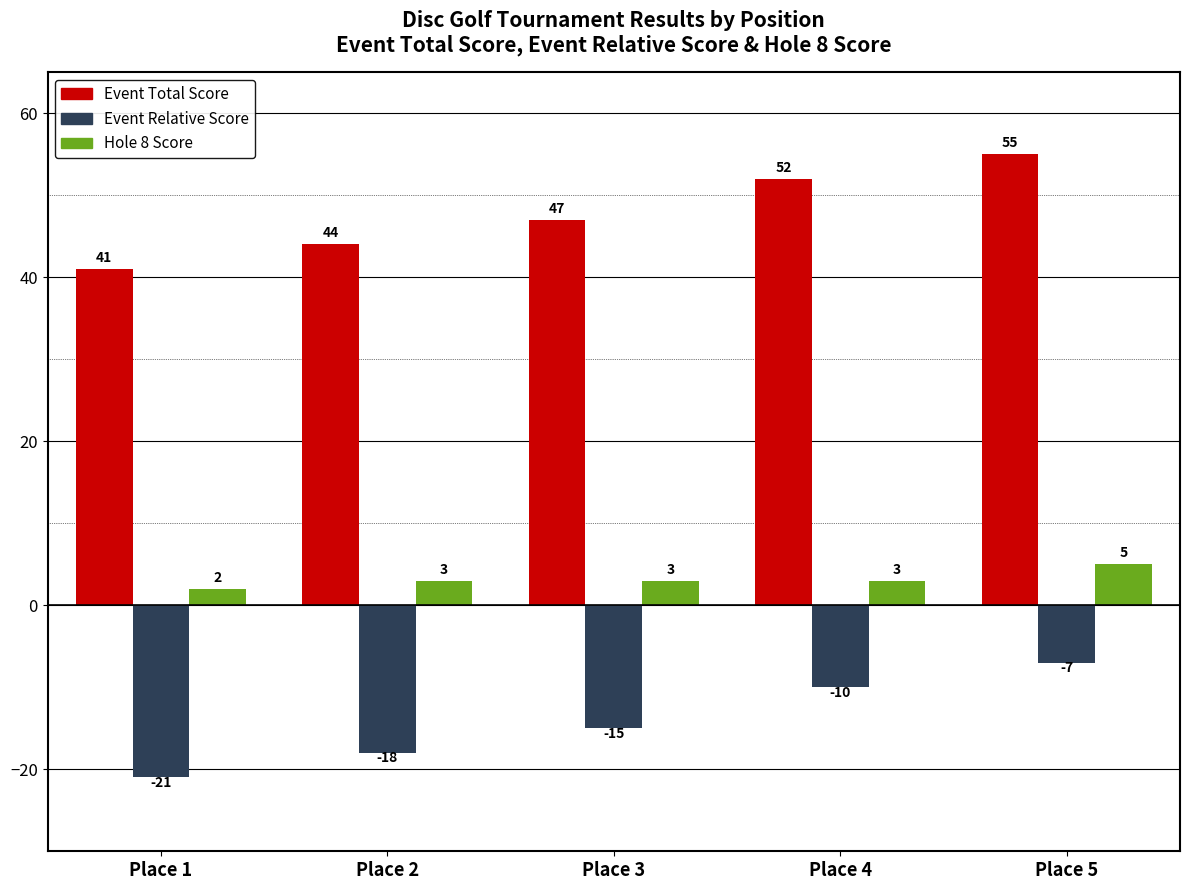

Reading left to right, list all the values displayed in this chart.

Event Total Score: 41	44	47	52	55
Event Relative Score: -21	-18	-15	-10	-7
Hole 8 Score: 2	3	3	3	5